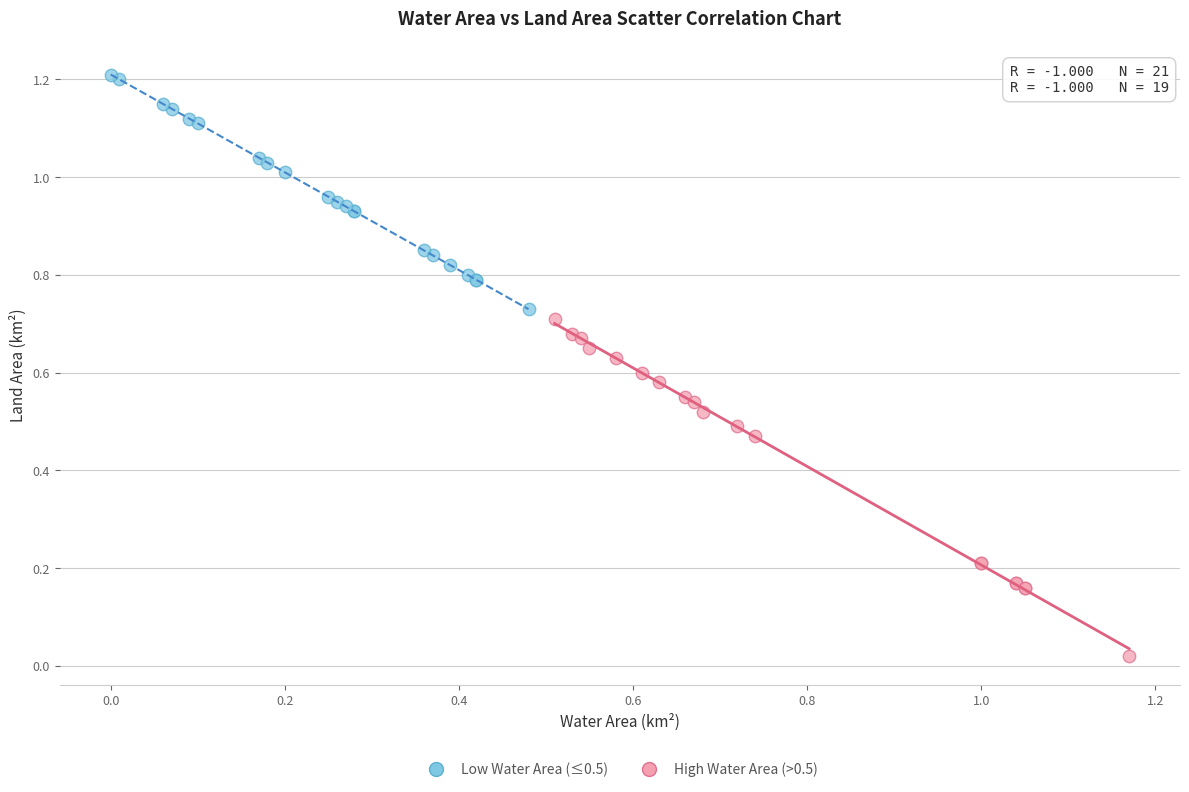

Which series has the widest spread of Y values?

High Water Area (>0.5)